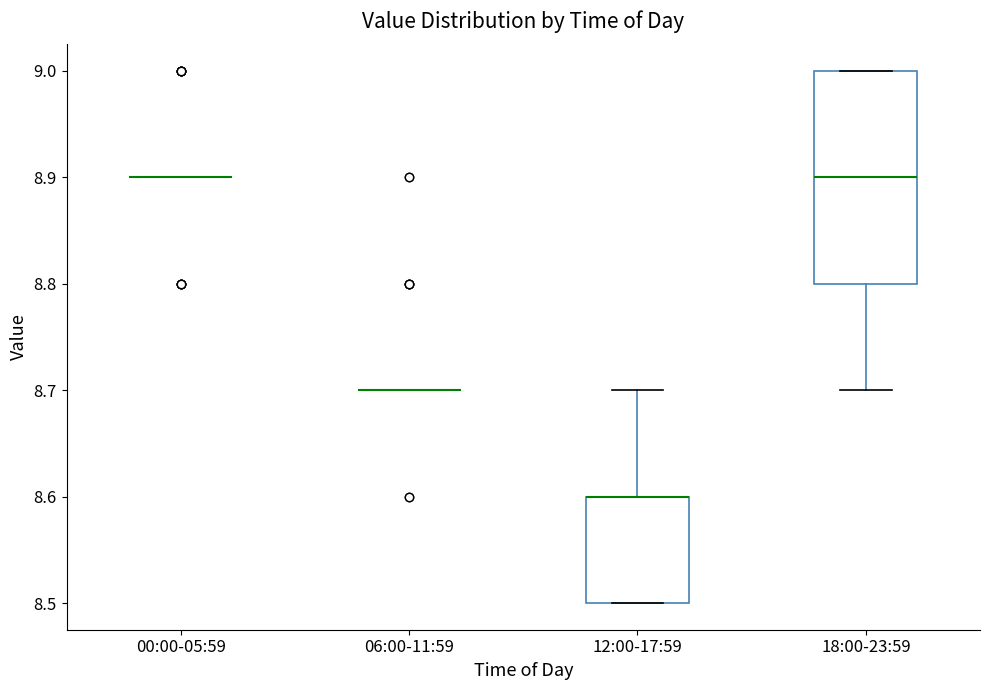

Comparing the boxes themselves (not the whiskers), which one is the tallest?

18:00-23:59